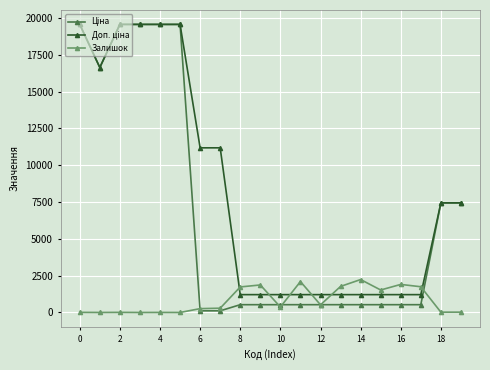

What is the greatest value displayed?

19564.9